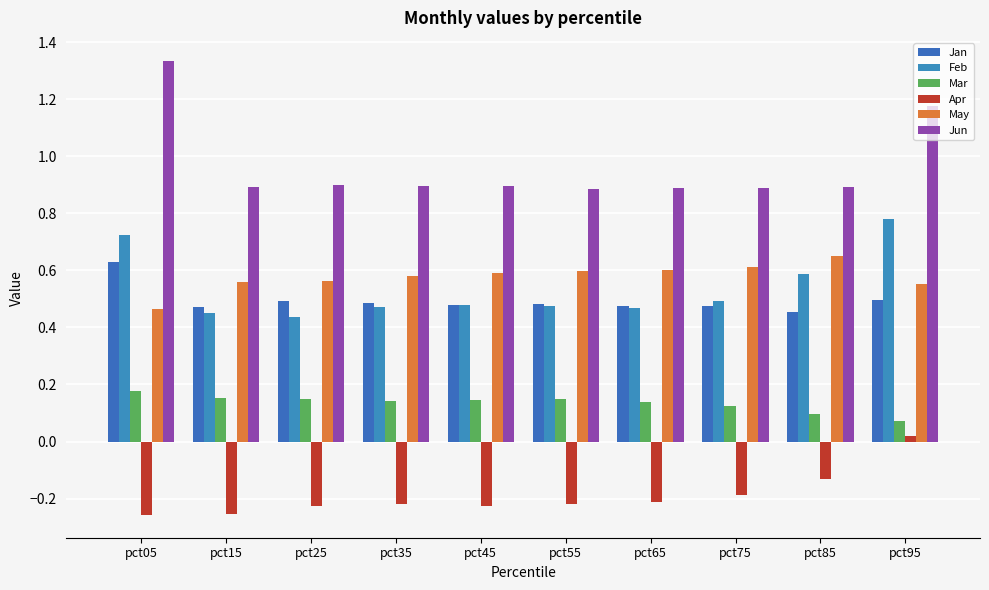

Where is Apr nearest to the value 0?

pct95